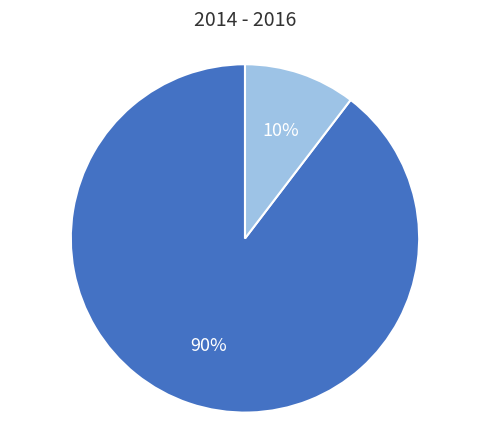

To the nearest percent, what is the average slice percentage?

50%